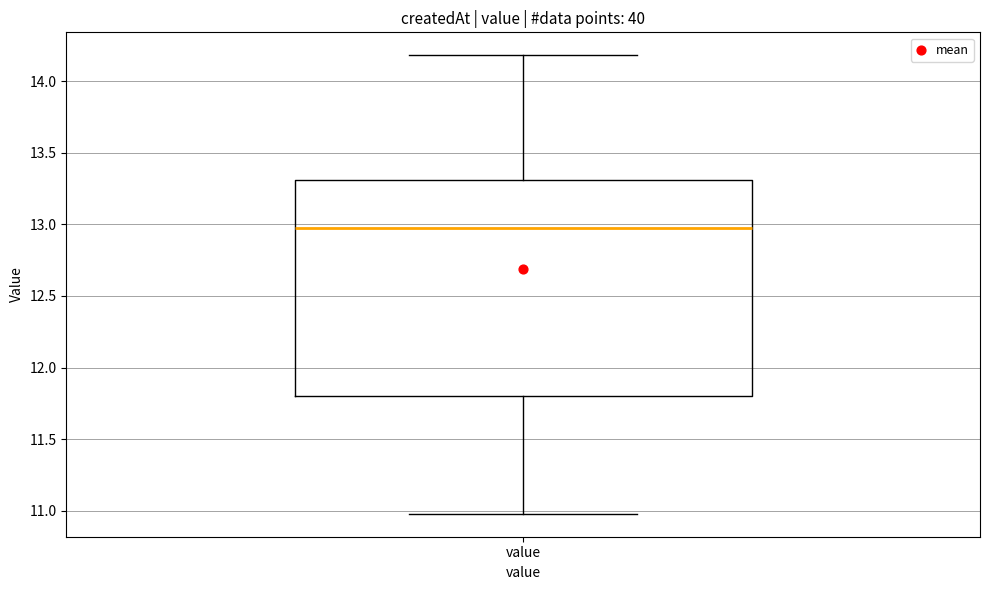

Transcribe this box plot: give where the median line is, the range the box spans, and where the two whiskers end, as read against the y-axis. The values are not printed on the chart, so give them approximately, as read against the axis.

median 13.0, box 11.8 to 13.3, whiskers 11.0 to 14.2